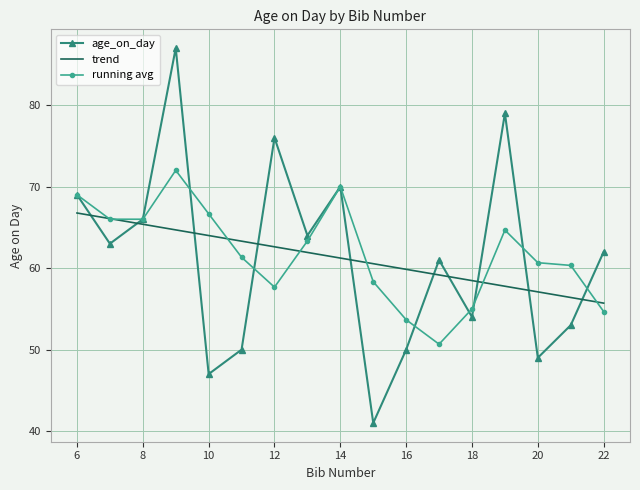

After their last crossing, which series has the higher values: trend or age_on_day?

age_on_day